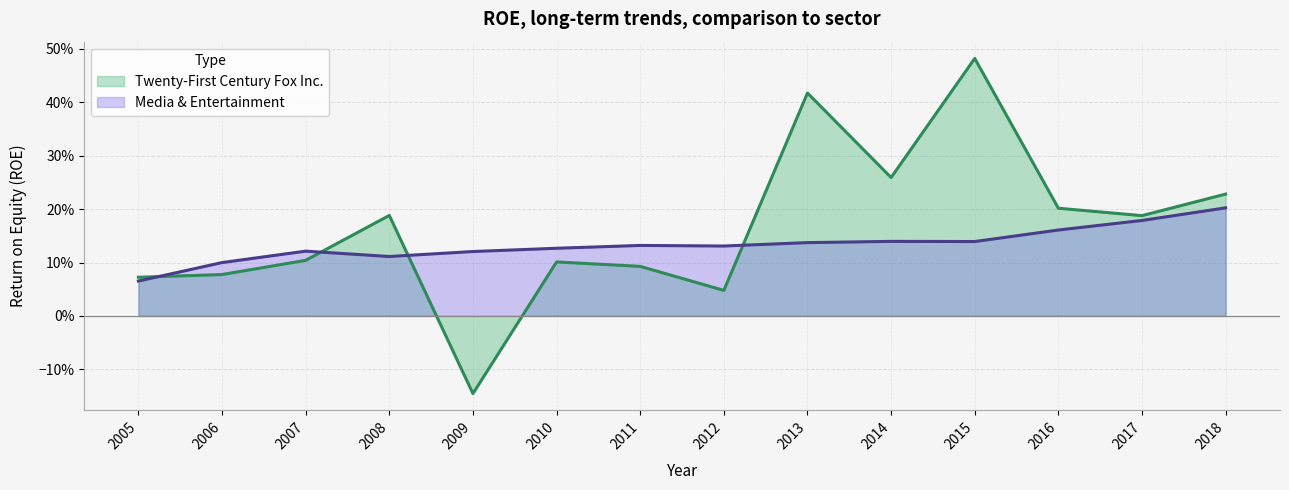

Reading right to left, list all the values displayed in this chart.

Twenty-First Century Fox Inc.: 2018=0.2	2017=0.2	2016=0.2	2015=0.5	2014=0.3	2013=0.4	2012=0.0	2011=0.1	2010=0.1	2009=-0.1	2008=0.2	2007=0.1	2006=0.1	2005=0.1
Media & Entertainment: 2018=0.2	2017=0.2	2016=0.2	2015=0.1	2014=0.1	2013=0.1	2012=0.1	2011=0.1	2010=0.1	2009=0.1	2008=0.1	2007=0.1	2006=0.1	2005=0.1